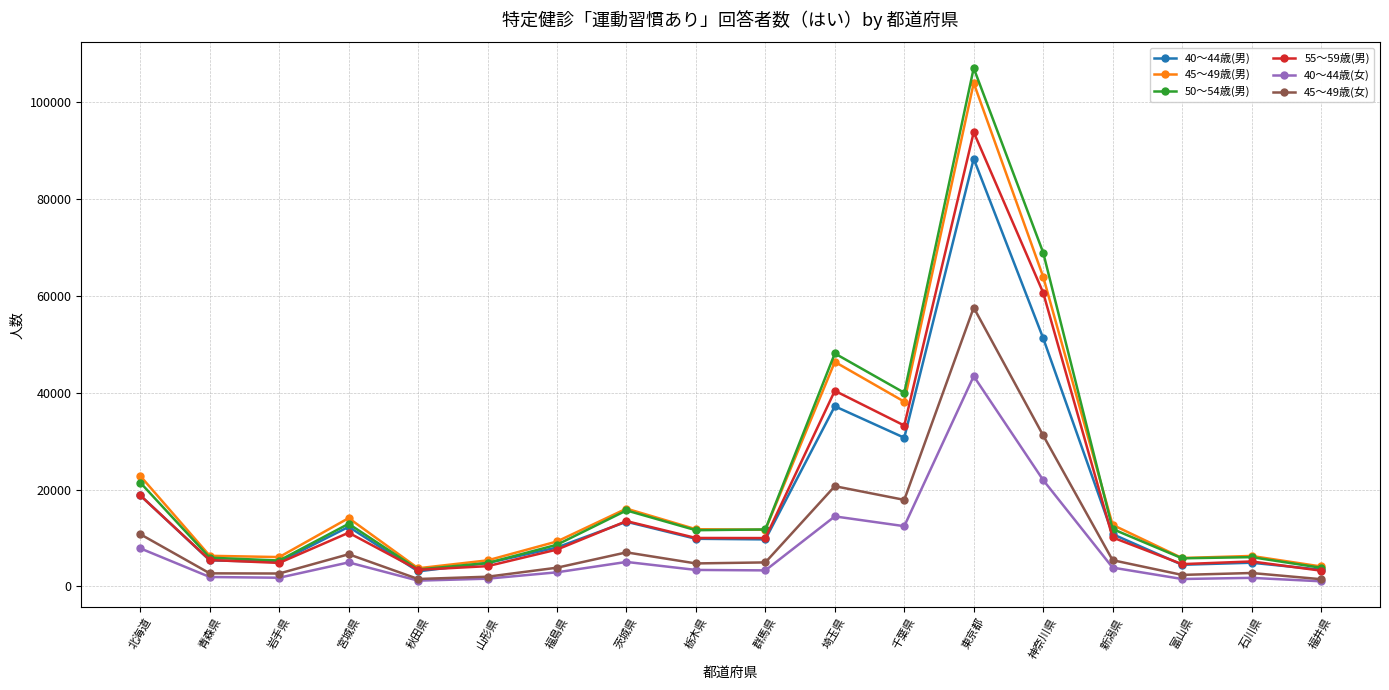

What is the label of the 8th point from the right?

埼玉県